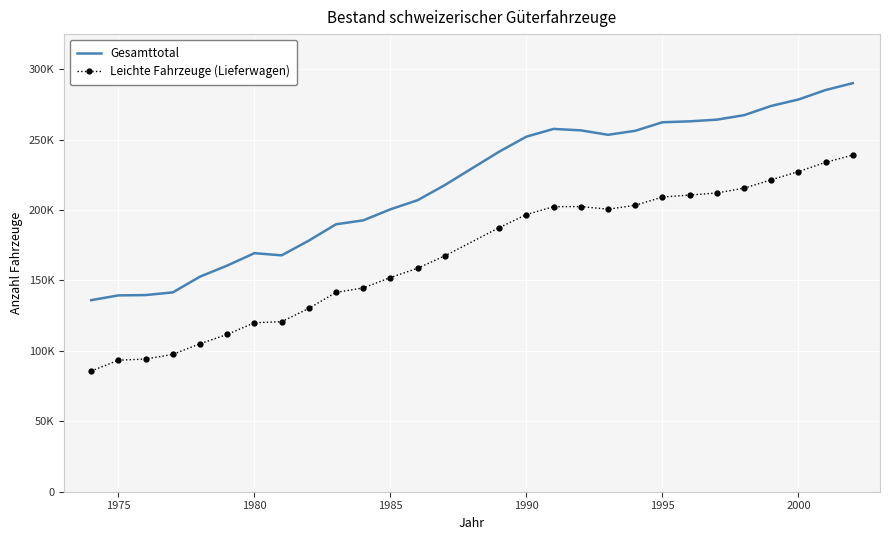

What are all the series names shown in the legend?

Gesamttotal, Leichte Fahrzeuge (Lieferwagen)